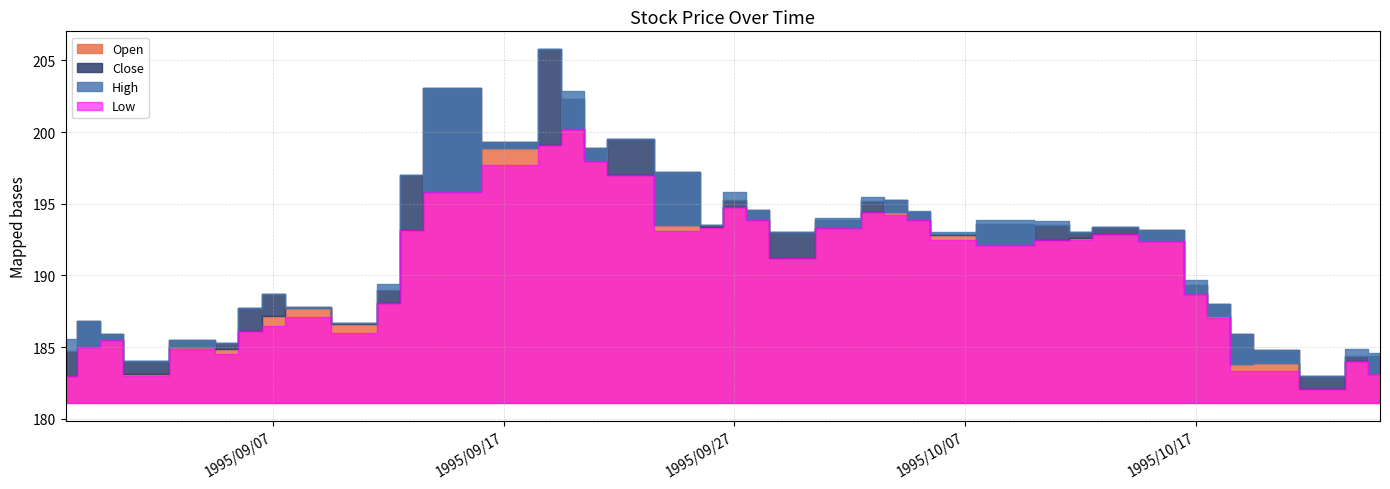

True or false: High has more than 2 points higher than both neighbors.

True